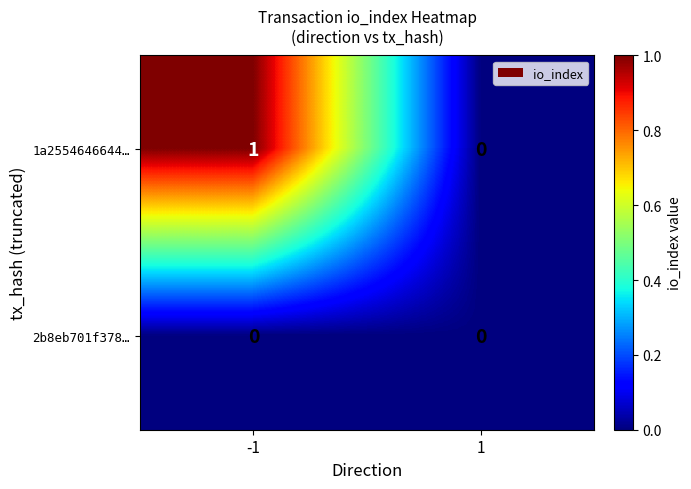

Which series changed the most between -1 and 1?

1a2554646644…